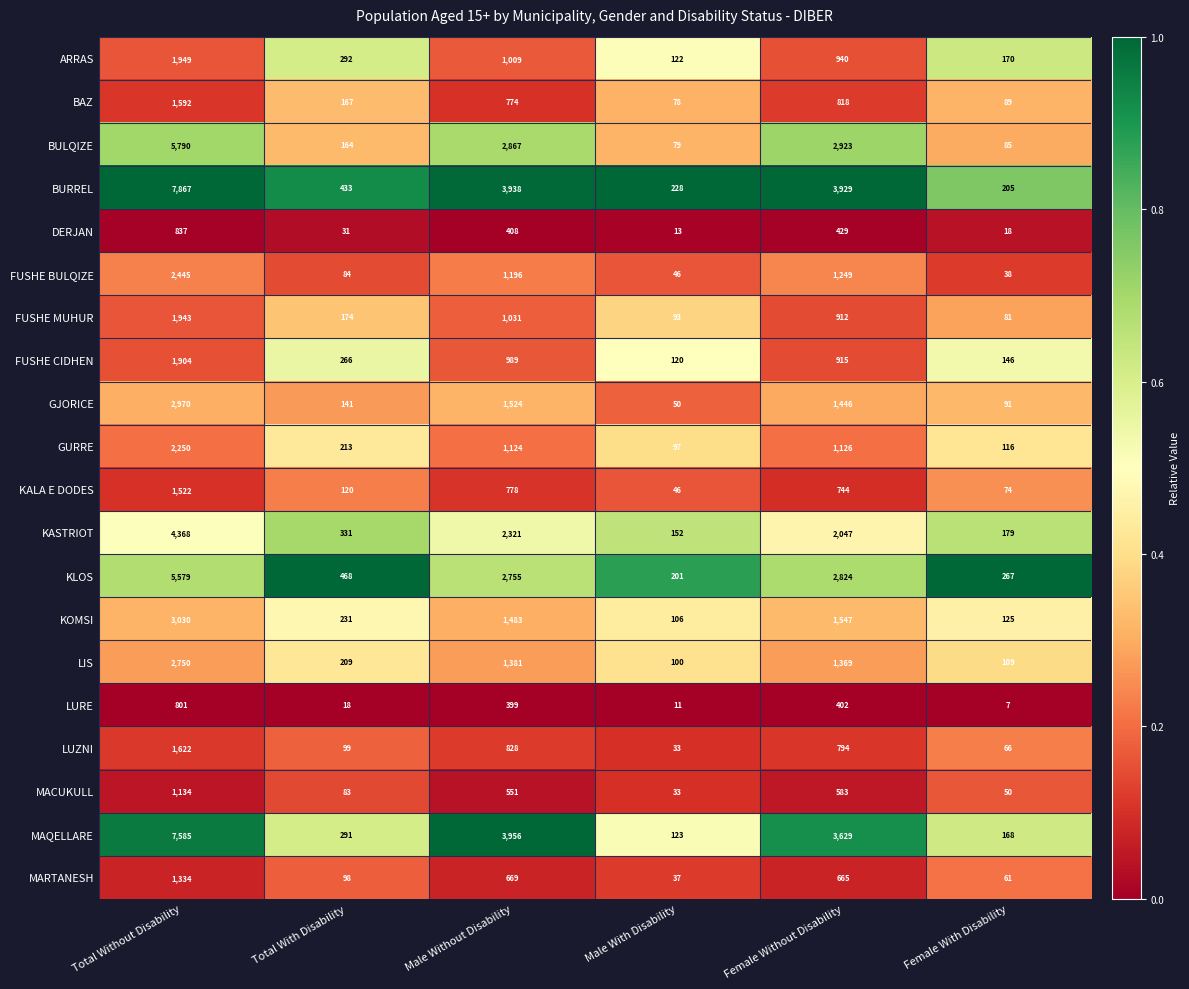

What is the greatest value displayed?

7867